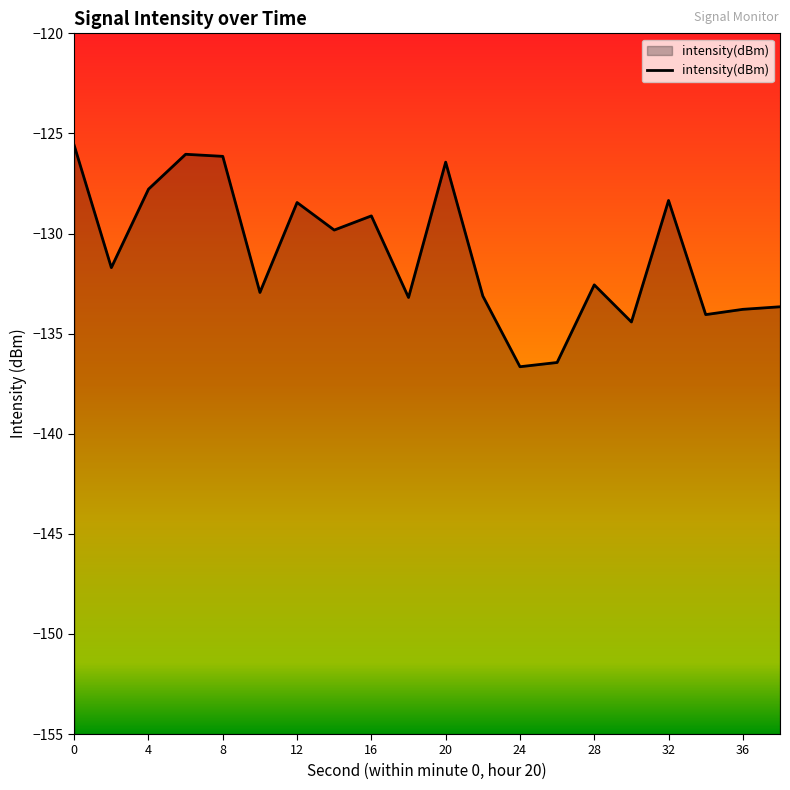

Which has a higher value, 8 or 36?

8